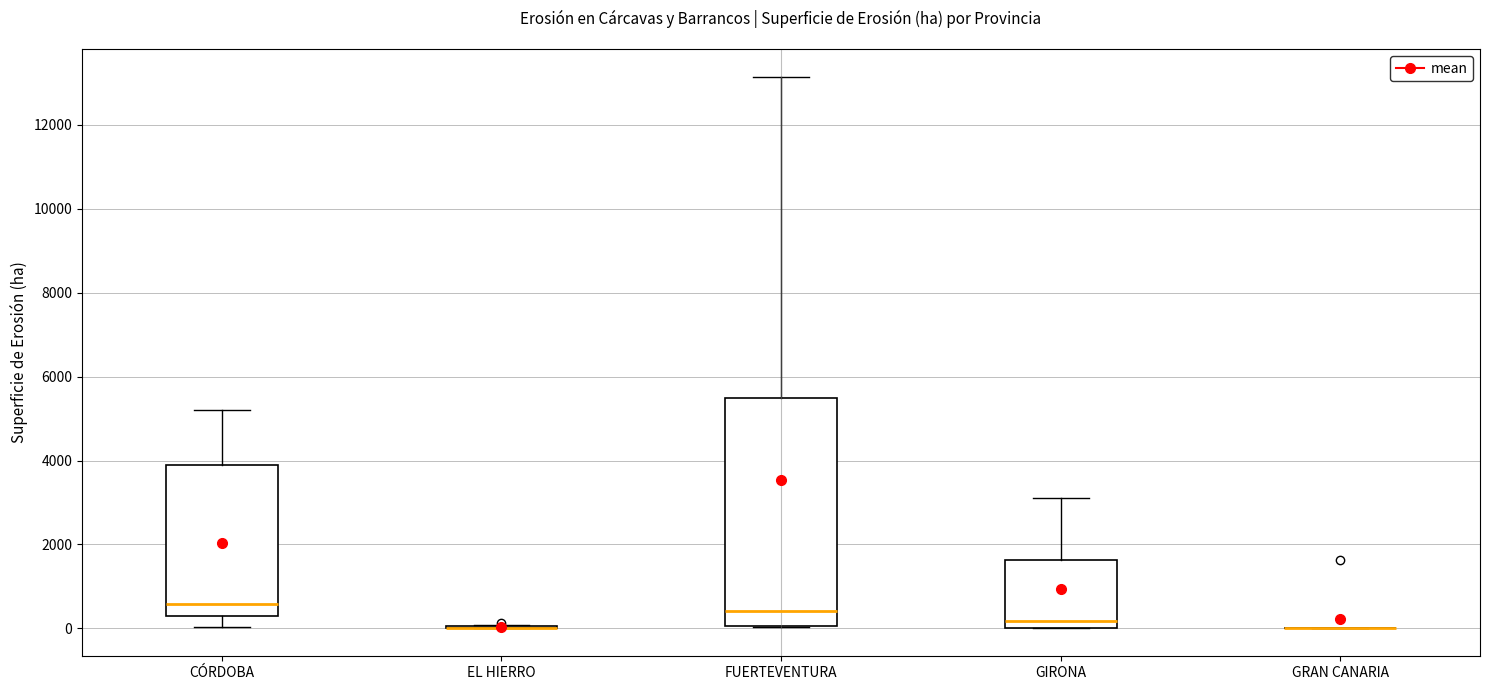

Comparing the boxes themselves (not the whiskers), which one is the tallest?

FUERTEVENTURA